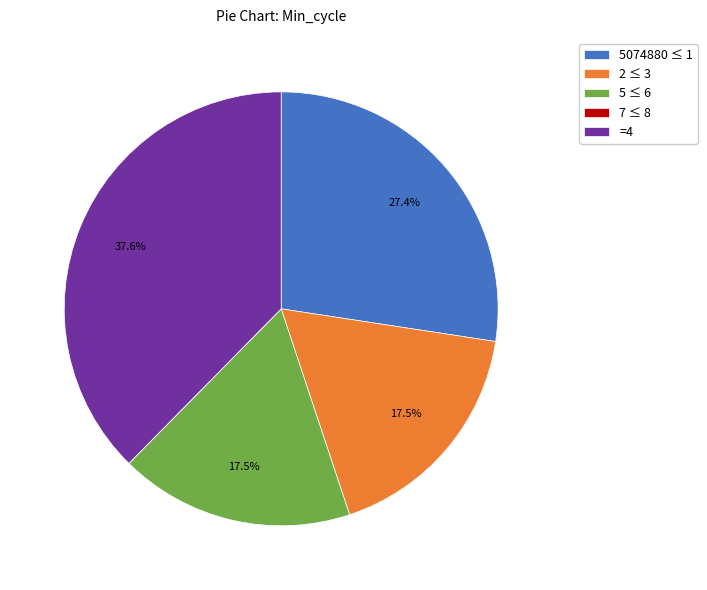

What percentage is NOT represented by 2 ≤ 3?

82.5%